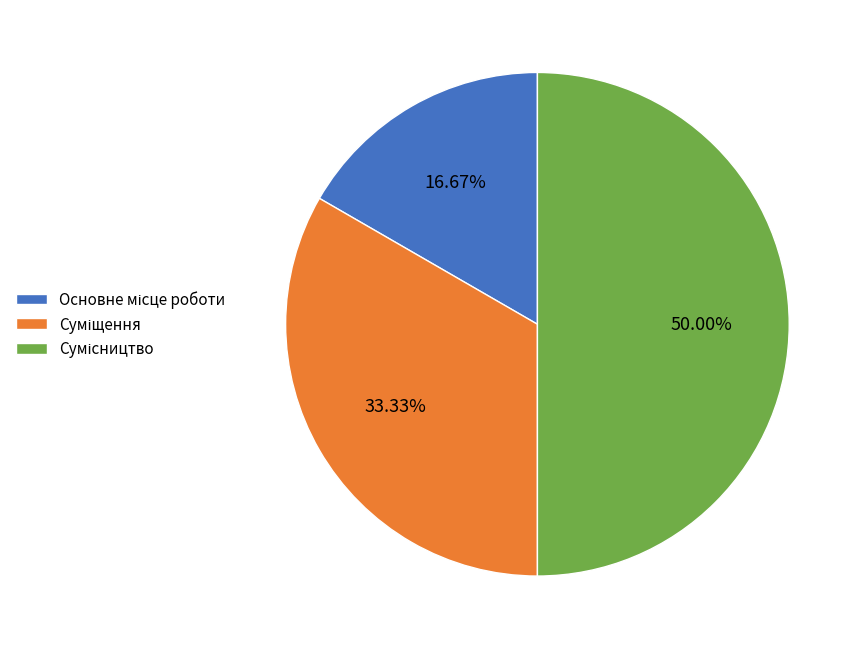

What is the change in value from Основне місце роботи to Сумісництво?

+2